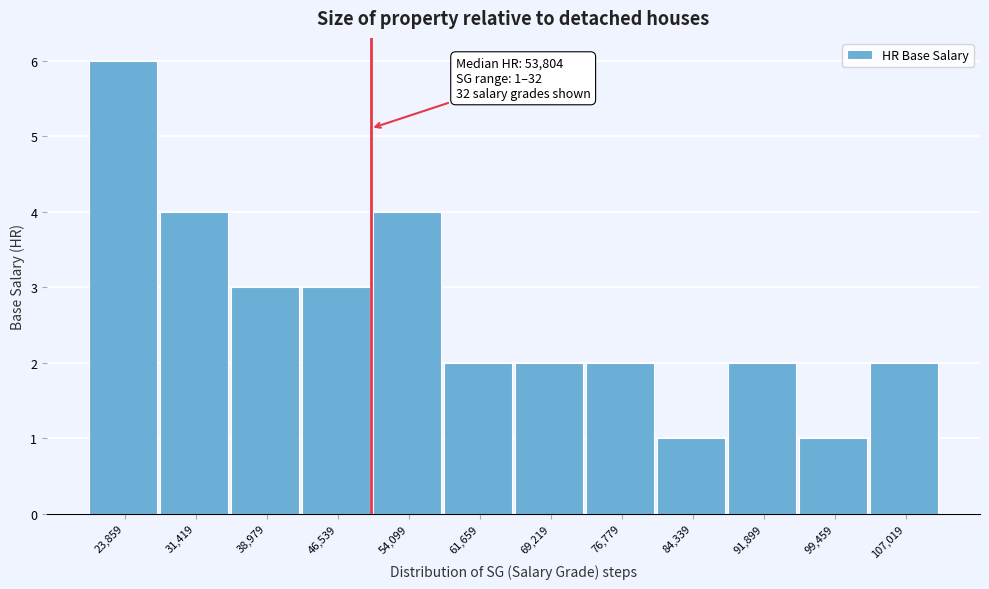

Reading left to right, what are all the values shown in this chart?

23,859=6	31,419=4	38,979=3	46,539=3	54,099=4	61,659=2	69,219=2	76,779=2	84,339=1	91,899=2	99,459=1	107,019=2